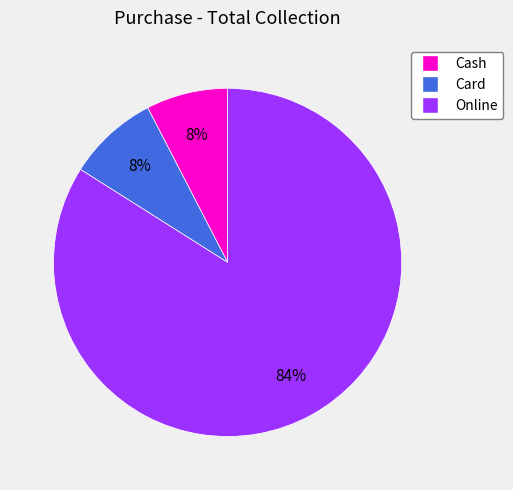

Which has a higher value, Cash or Online?

Online